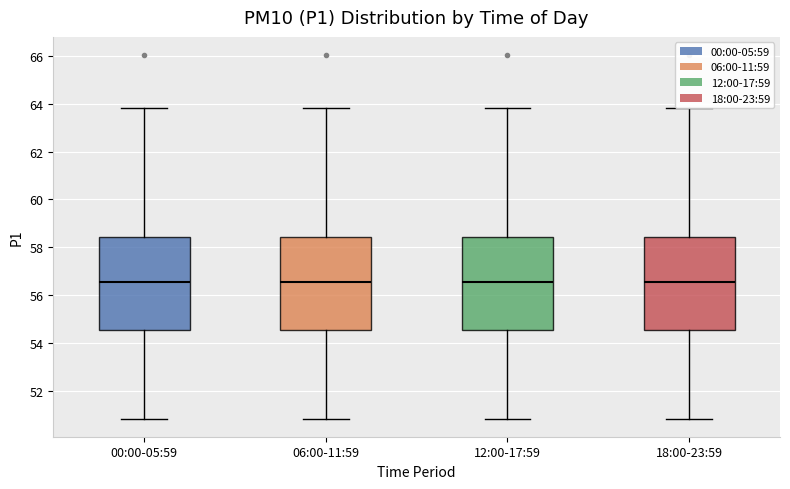

Reading left to right, read every box against the y-axis: the position of its median line, the range the box covers, and the ends of its whiskers. The values are not printed on the chart, so give them approximately, as read against the axis.

00:00-05:59: median 56.6, box 54.6 to 58.4, whiskers 50.8 to 63.8
06:00-11:59: median 56.6, box 54.6 to 58.4, whiskers 50.8 to 63.8
12:00-17:59: median 56.6, box 54.6 to 58.4, whiskers 50.8 to 63.8
18:00-23:59: median 56.6, box 54.6 to 58.4, whiskers 50.8 to 63.8